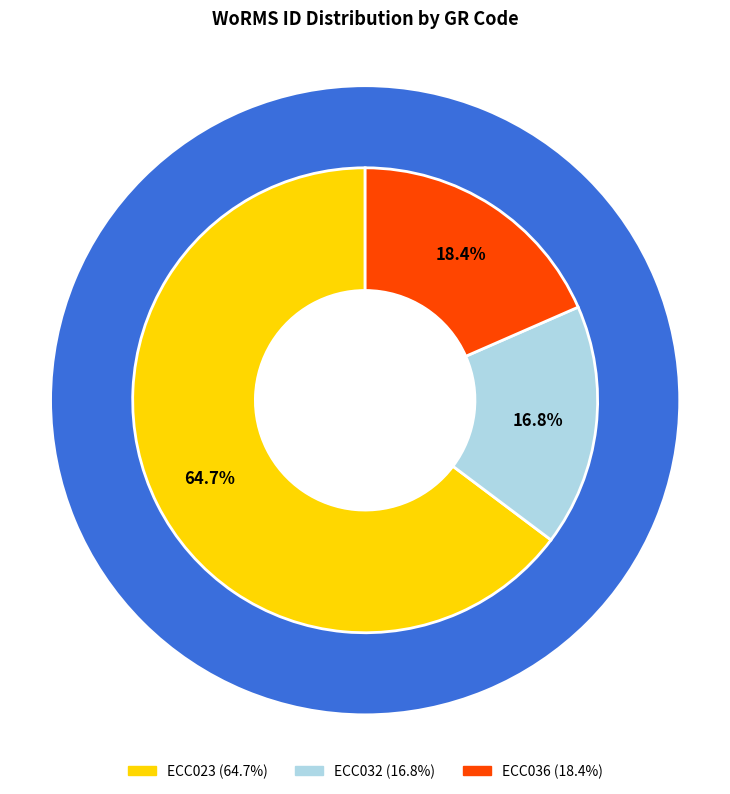

Which slice is the largest?

ECC023